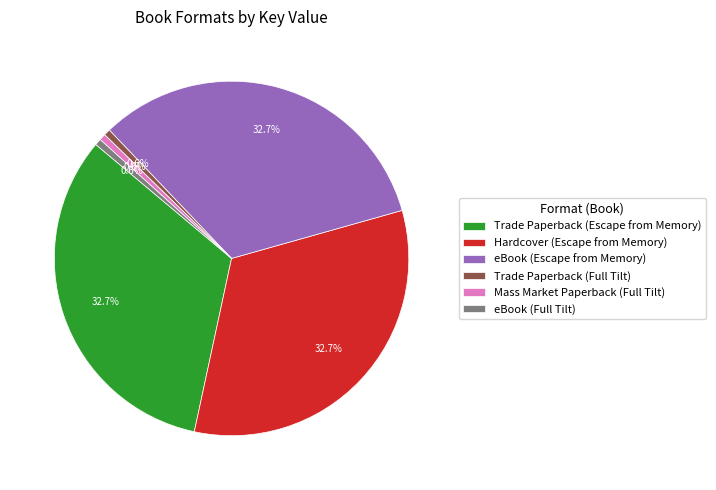

Does eBook (Escape from Memory) account for over 50% of the chart?

No